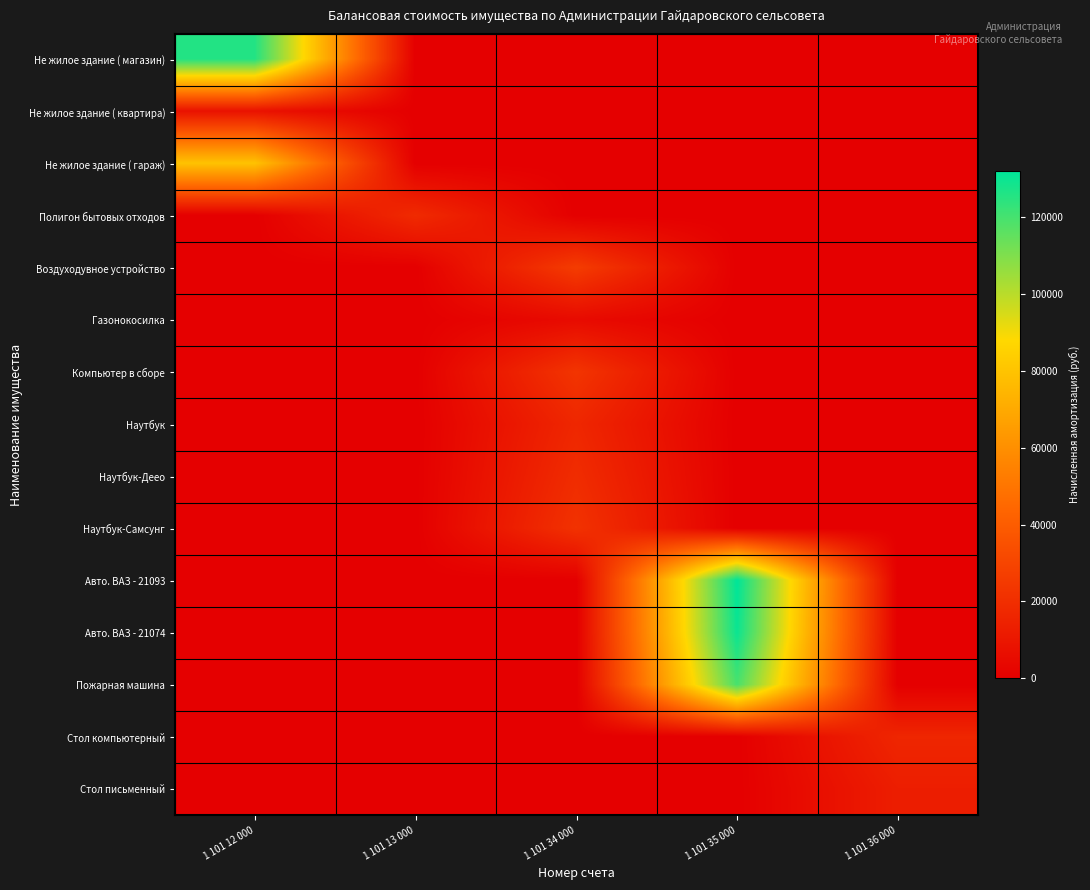

How many distinct data groups are displayed?

15